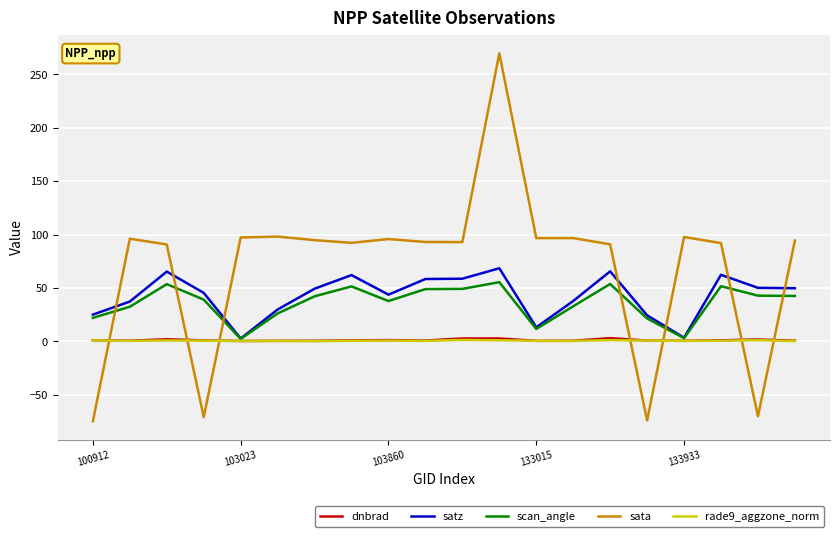

What is the sum of all scan_angle values?

721.5